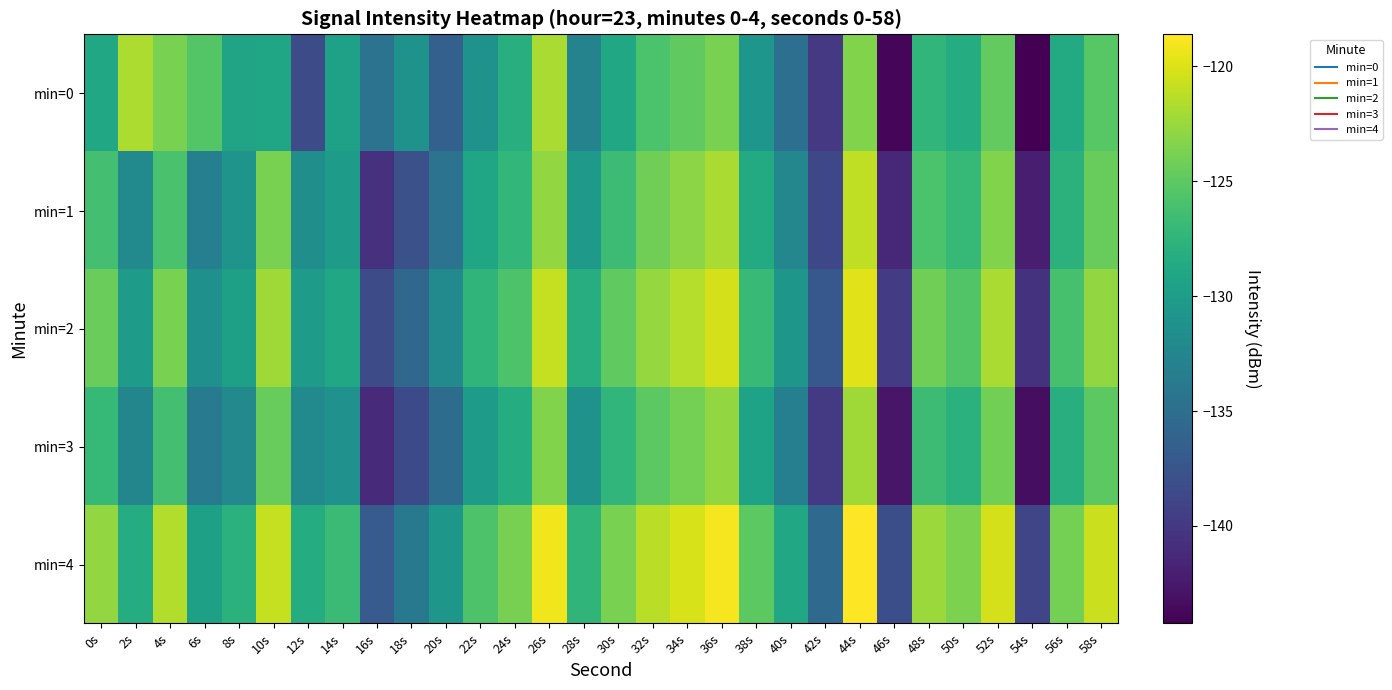

Which series has the largest range (max minus min)?

min=0